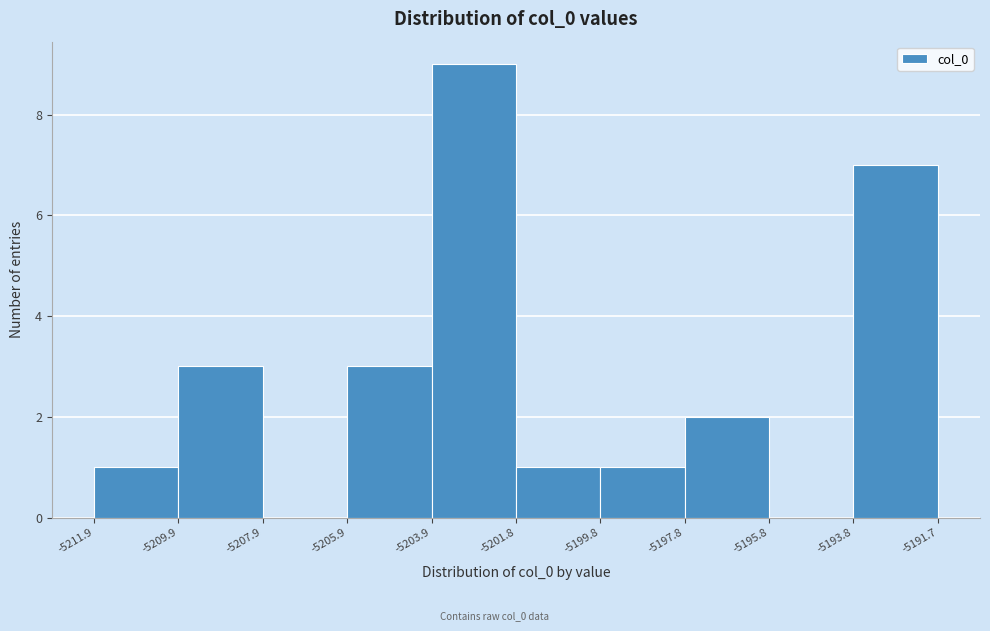

Which range on the x-axis has the tallest bar?

-5203.9 to -5201.8